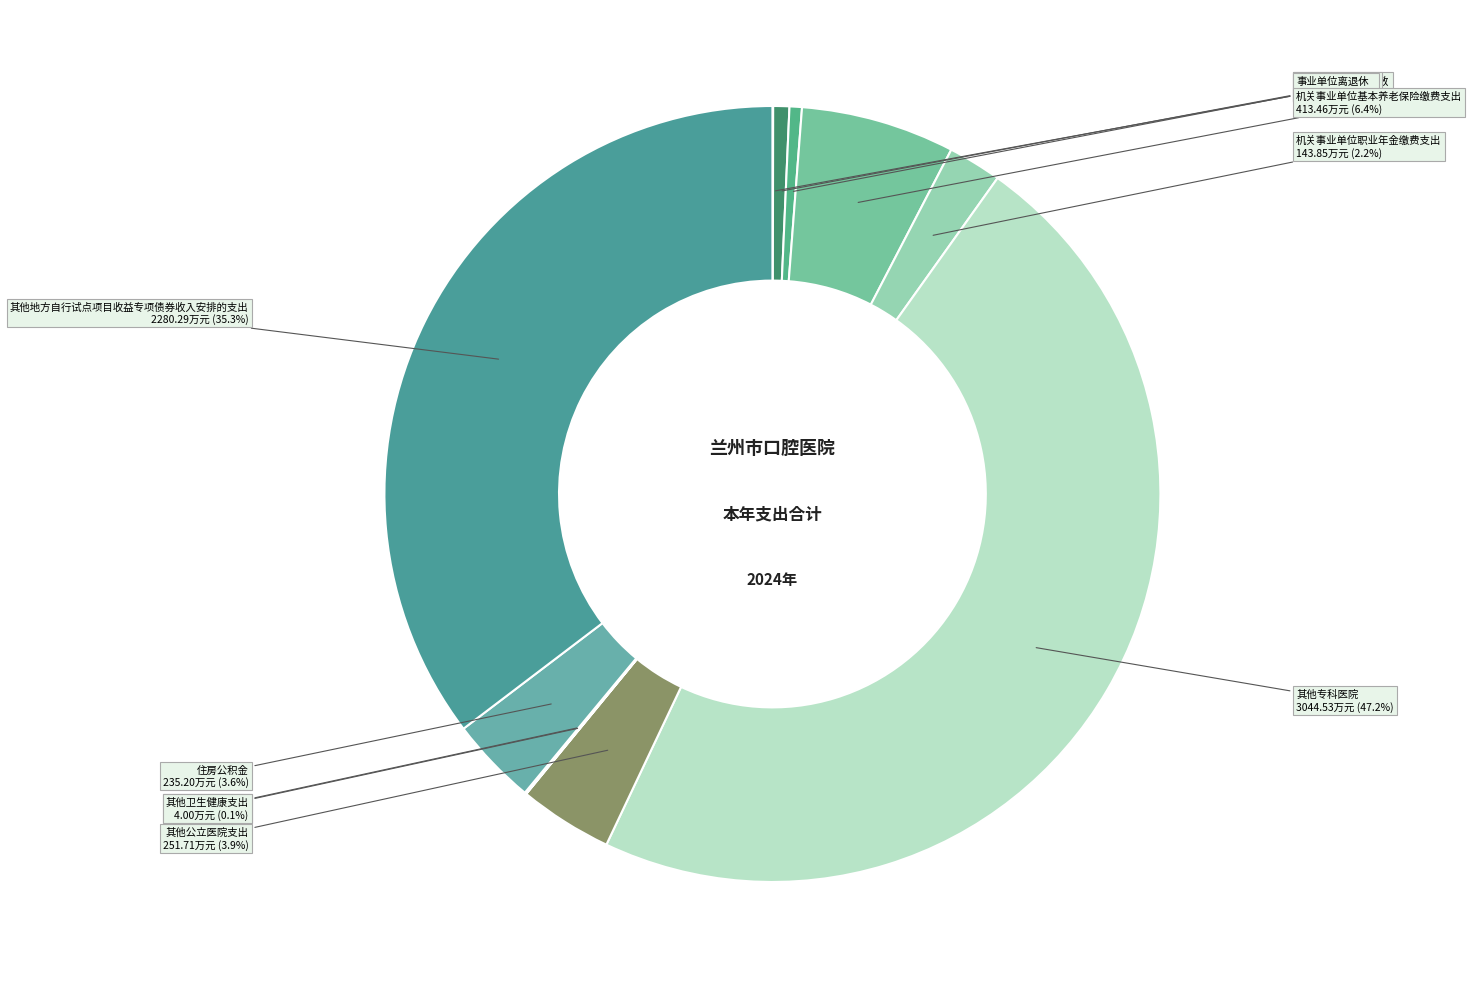

Is there any slice that represents more than half of the pie?

No